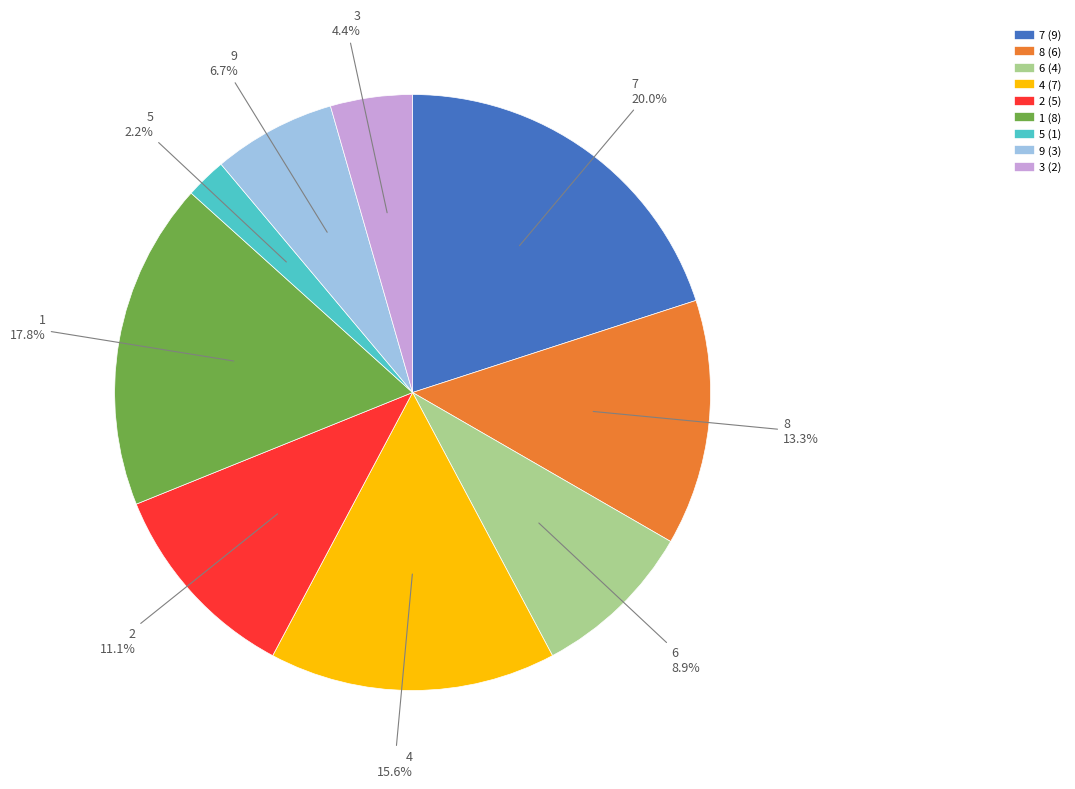

How much of the chart is everything except 5?

97.8%